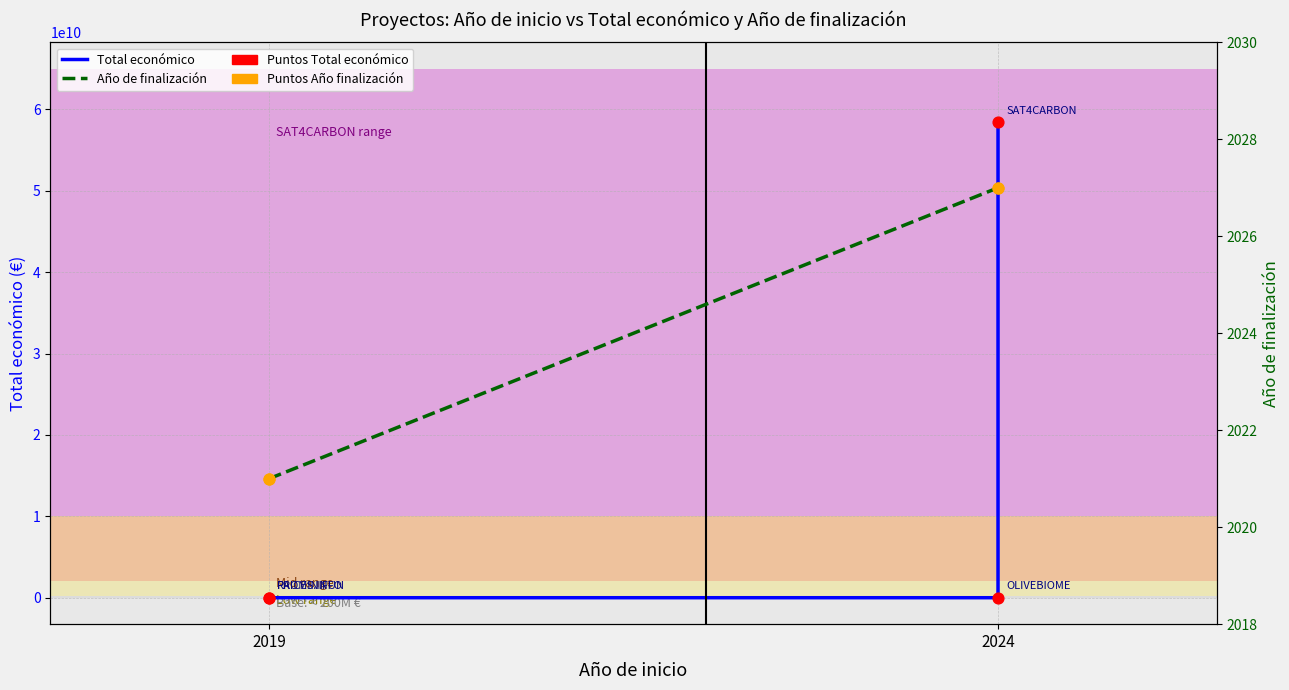

Which series reaches the maximum Y coordinate?

Total económico